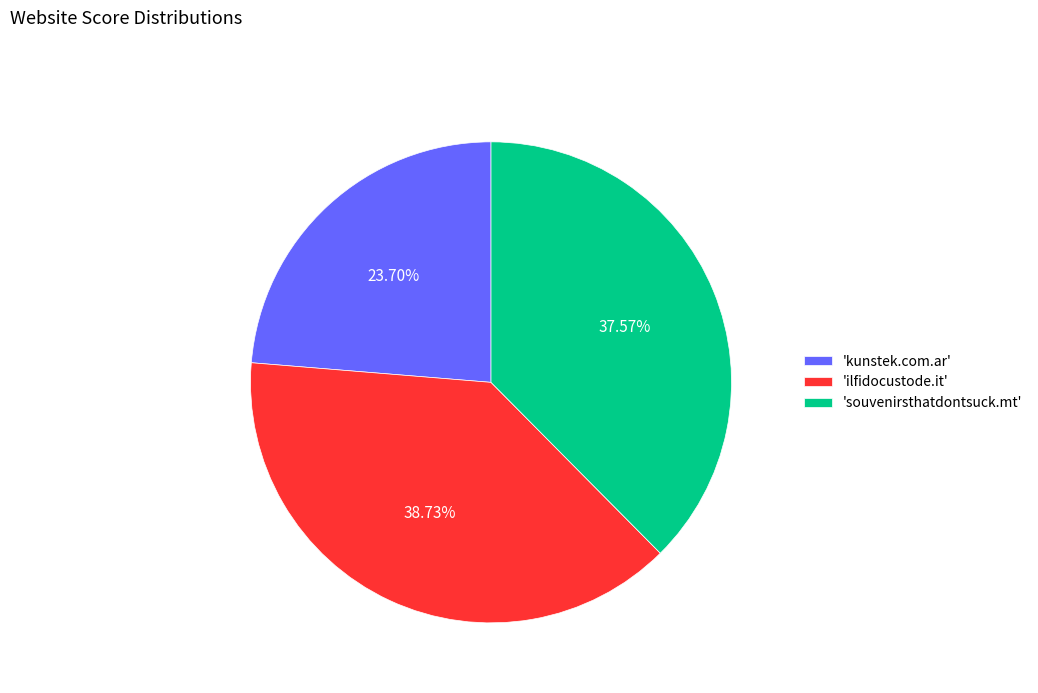

Which has a higher value, 'ilfidocustode.it' or 'souvenirsthatdontsuck.mt'?

'ilfidocustode.it'